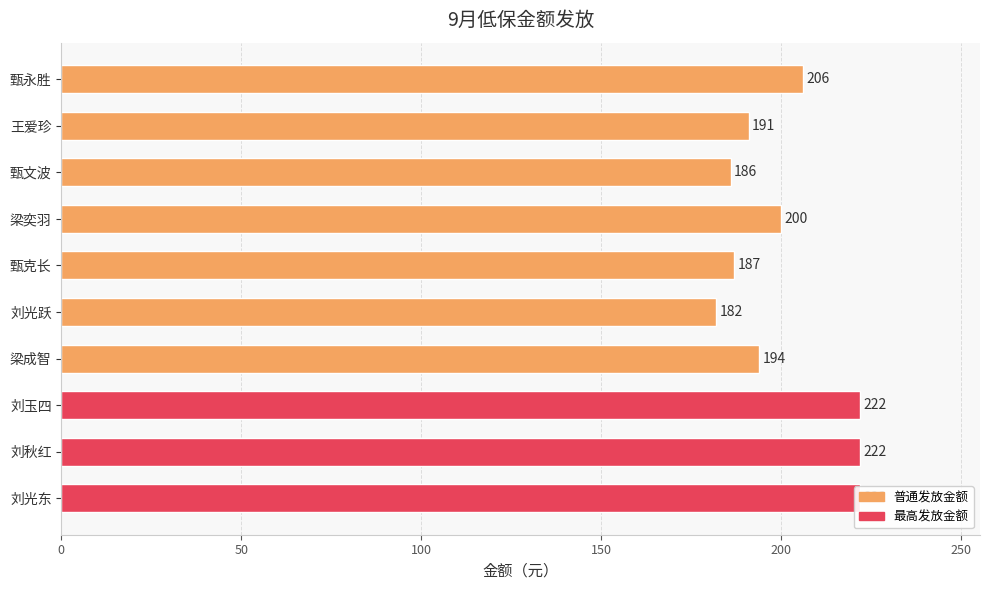

What is the difference between the second highest and second lowest values?

36